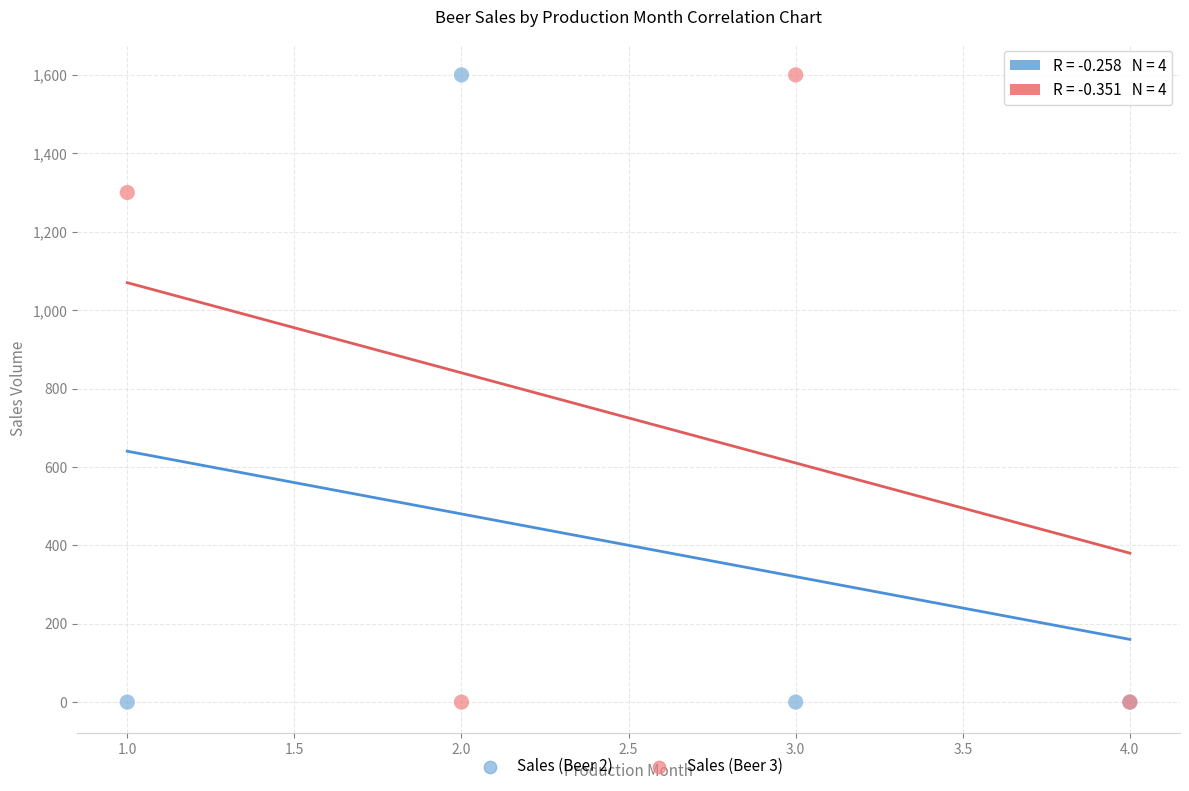

What is the X range (max minus min) for the scatter plot?

3